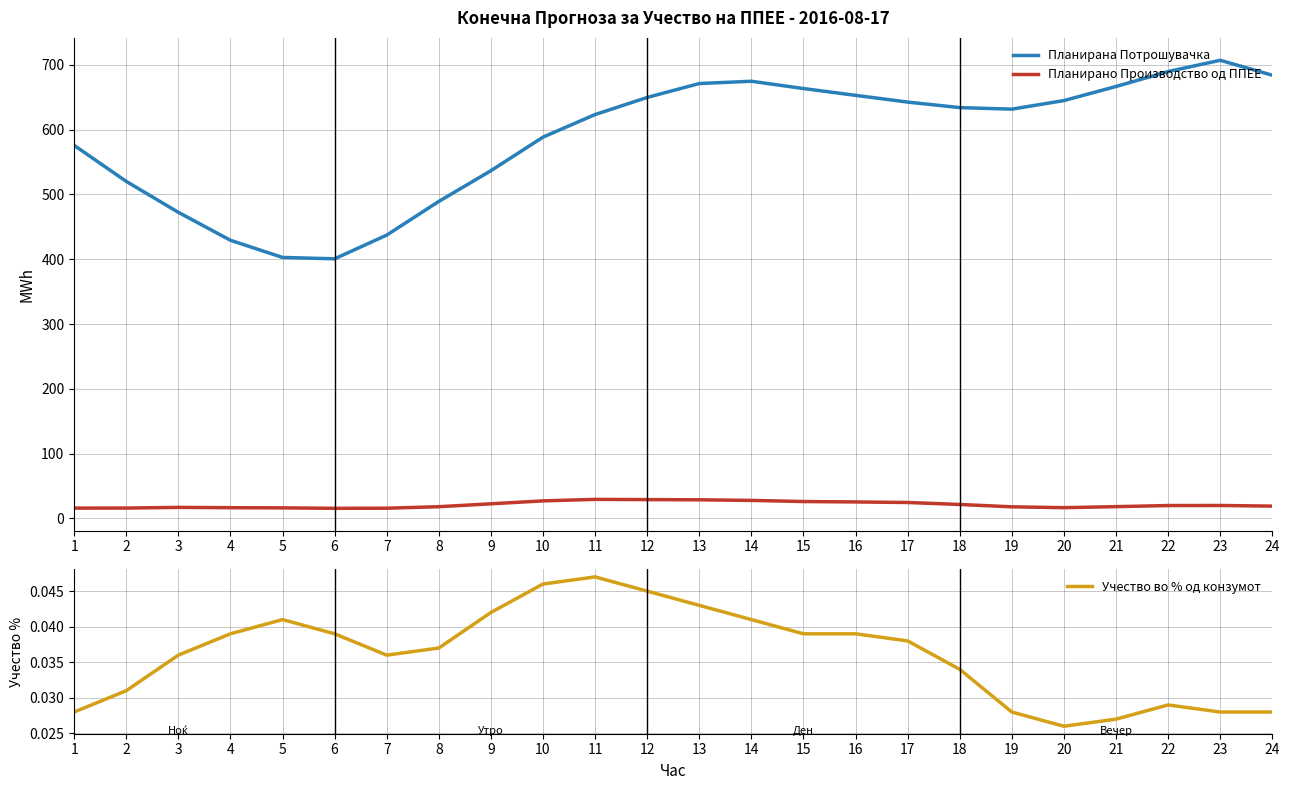

What are all the series names shown in the legend?

Планирана Потрошувачка, Планирано Производство од ППЕЕ, Учество во % од конзумот